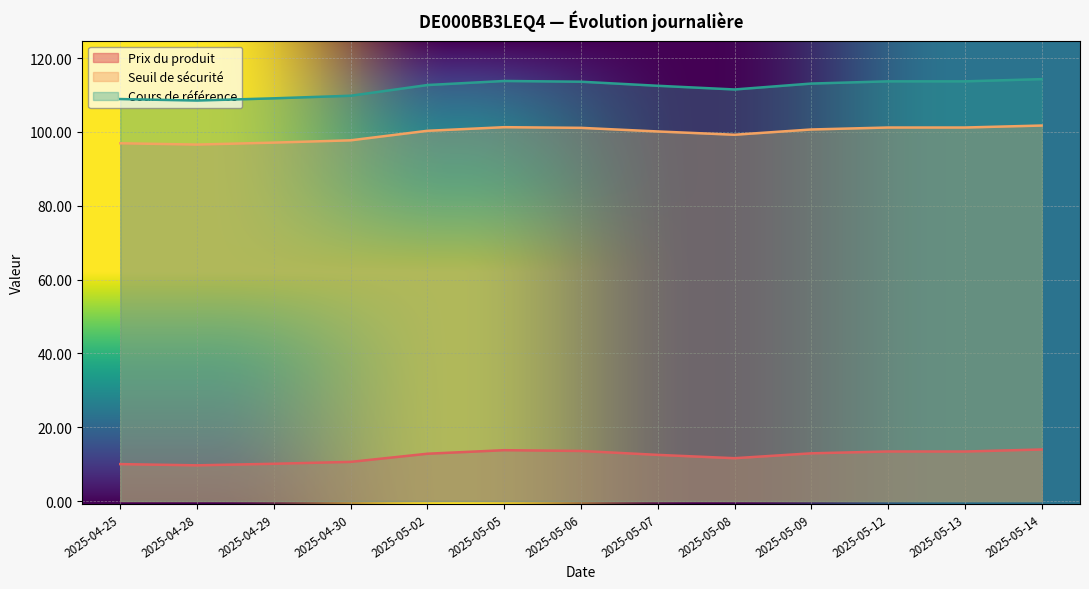

The value of Prix du produit at 2025-05-08 is 18.3. True or false?

False